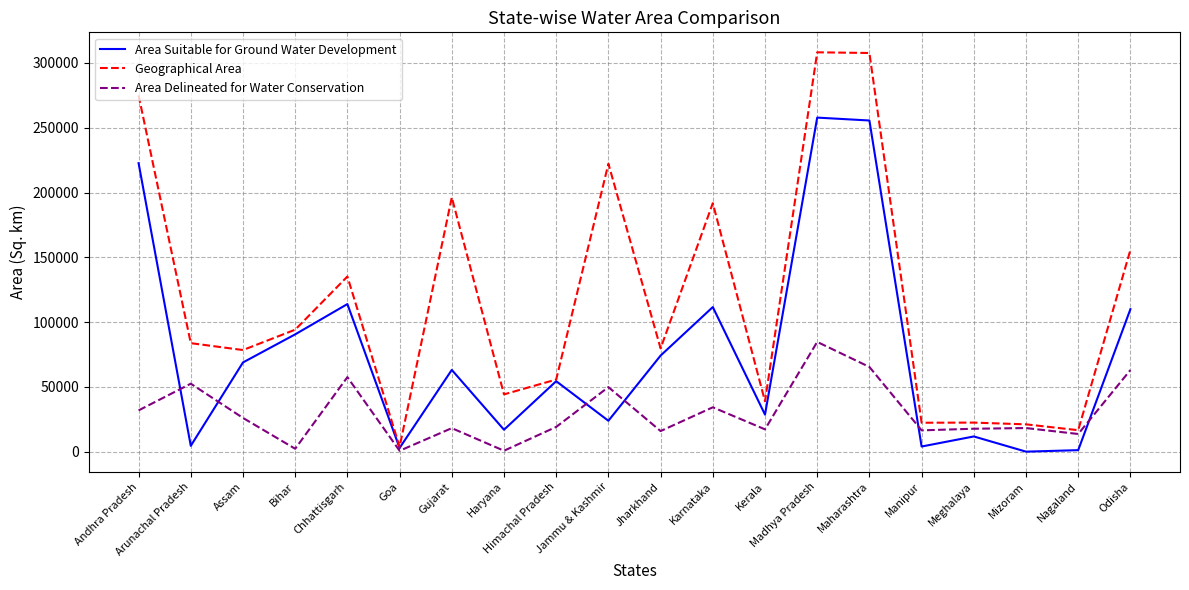

What is the approximate value of Geographical Area at Jammu & Kashmir, to the nearest 10?

222240